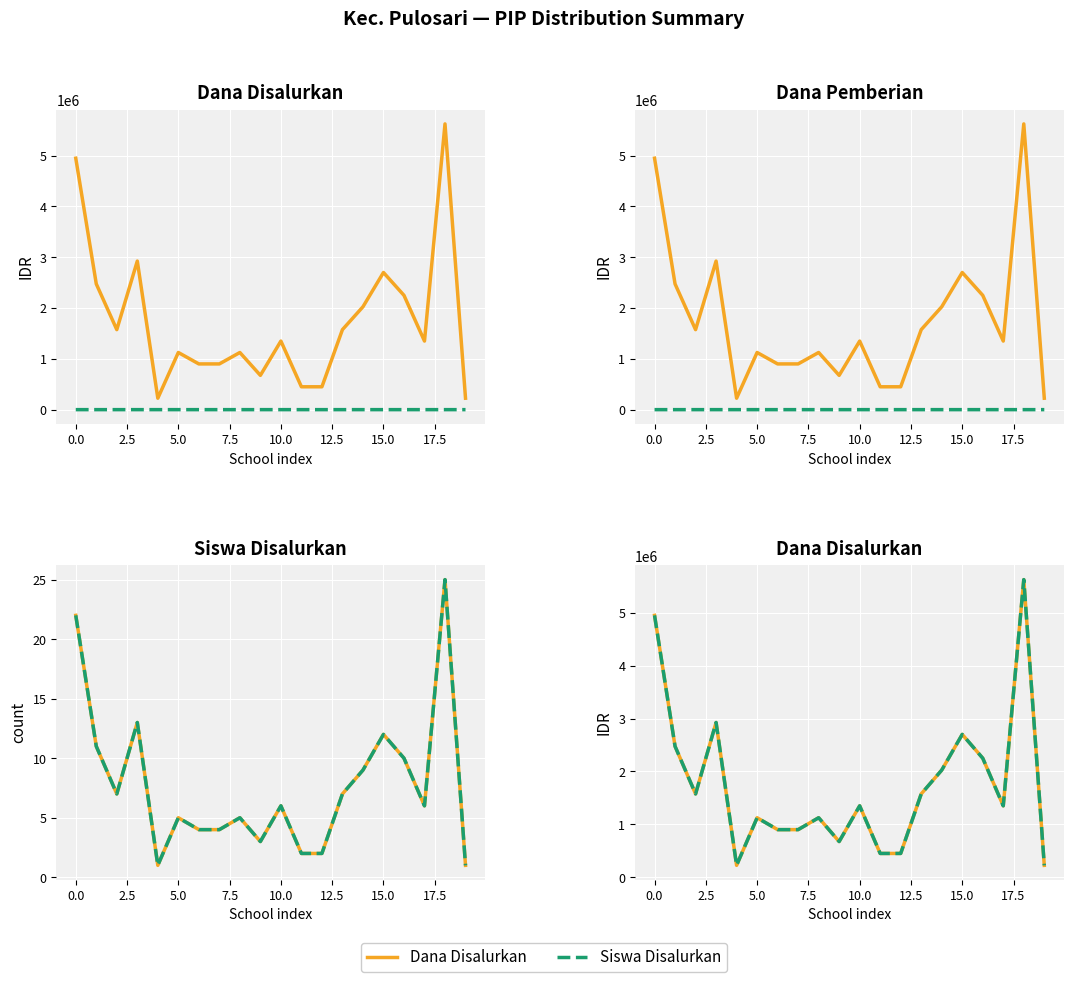

Which series has the largest range (max minus min)?

Dana Disalurkan